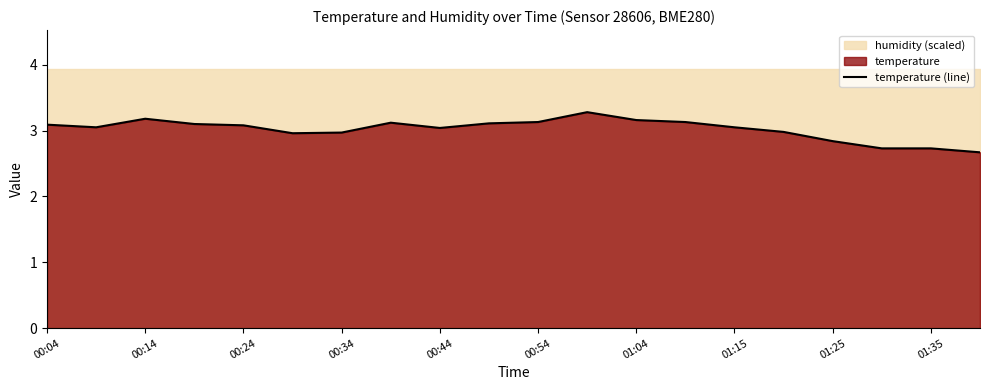

How many data points are less than 3?

7